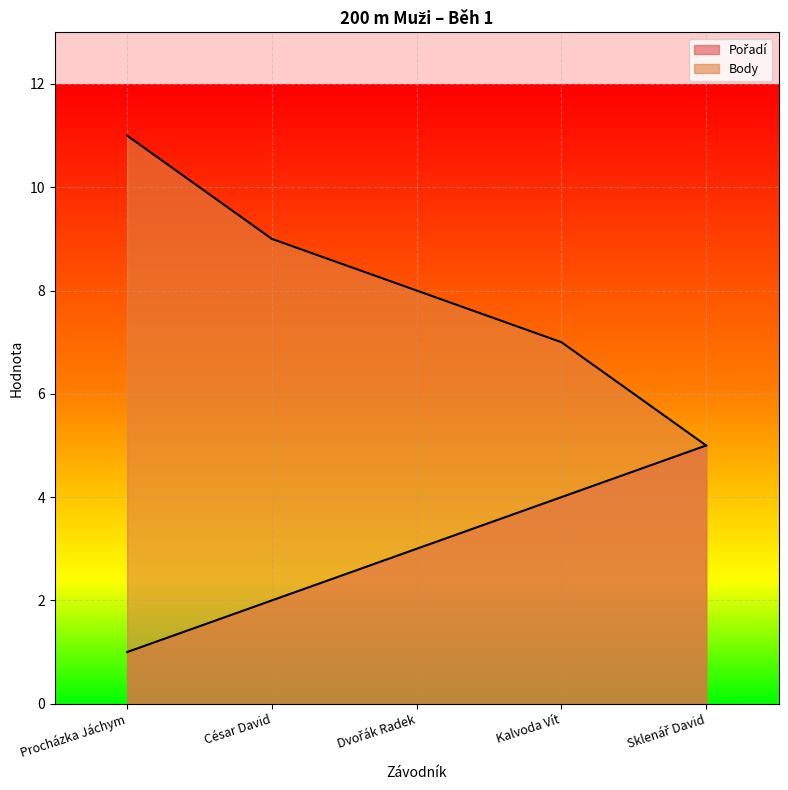

How many values in the Body series are below 8?

2